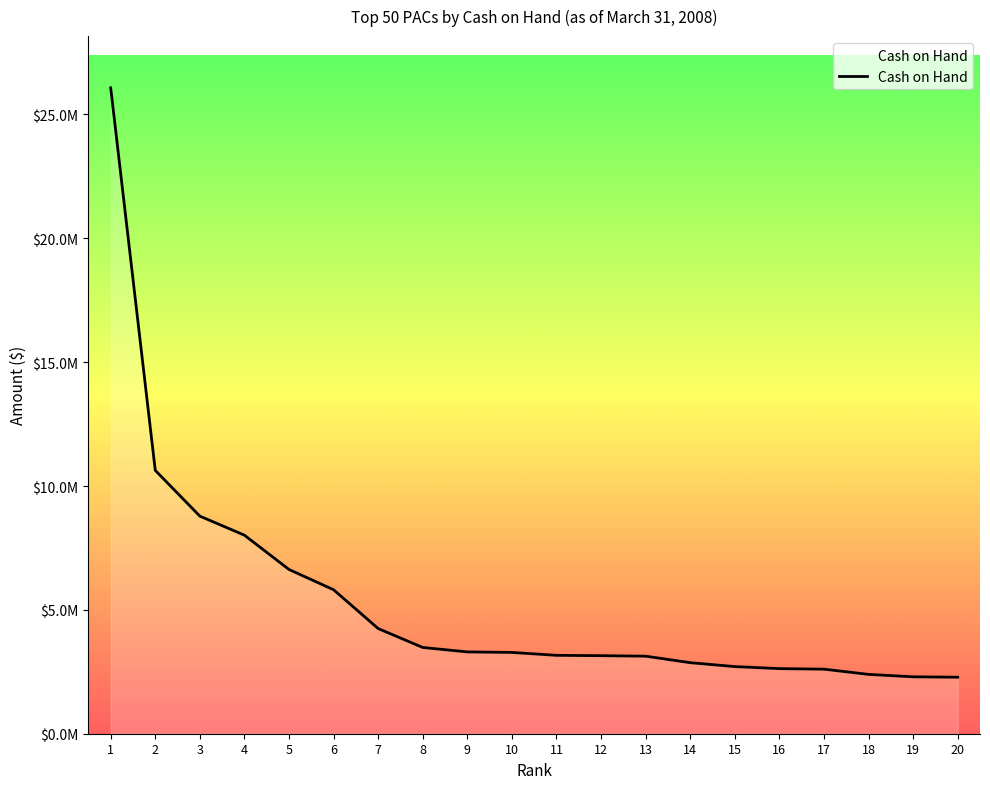

What is the difference between the second highest and second lowest values?

8332626.4